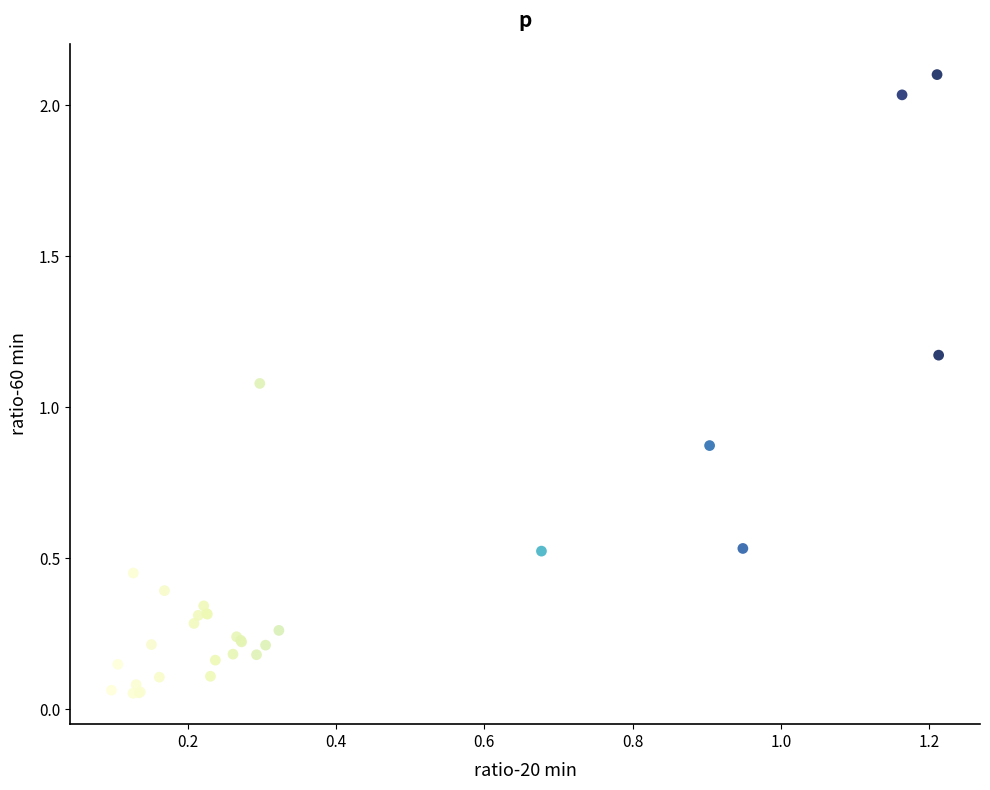

What Y value in the scatter plot is closest to 1?

1.1